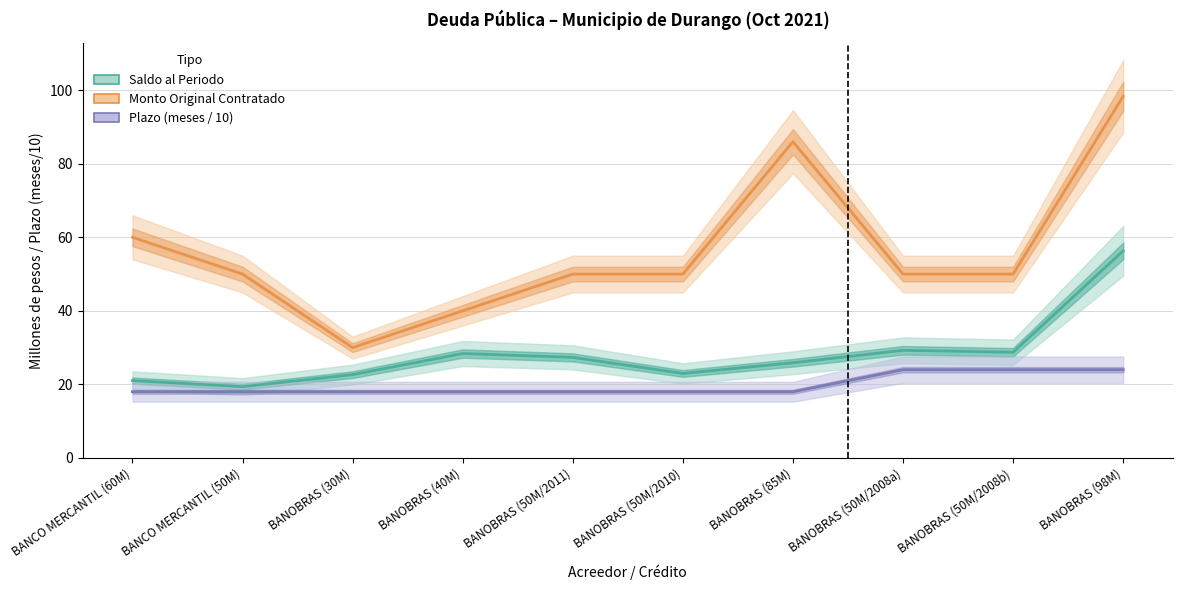

The value of Monto Original Contratado at BANOBRAS (50M/2010) is 67.8. True or false?

False